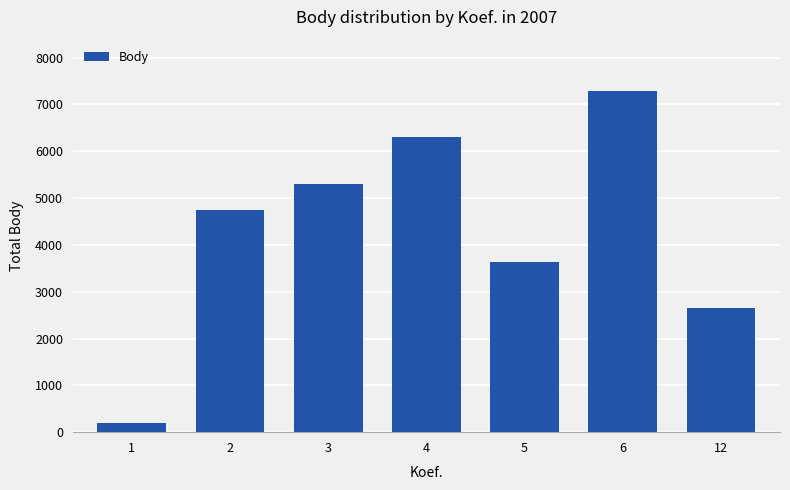

Rank the categories by value from highest to lowest.

6, 4, 3, 2, 5, 12, 1